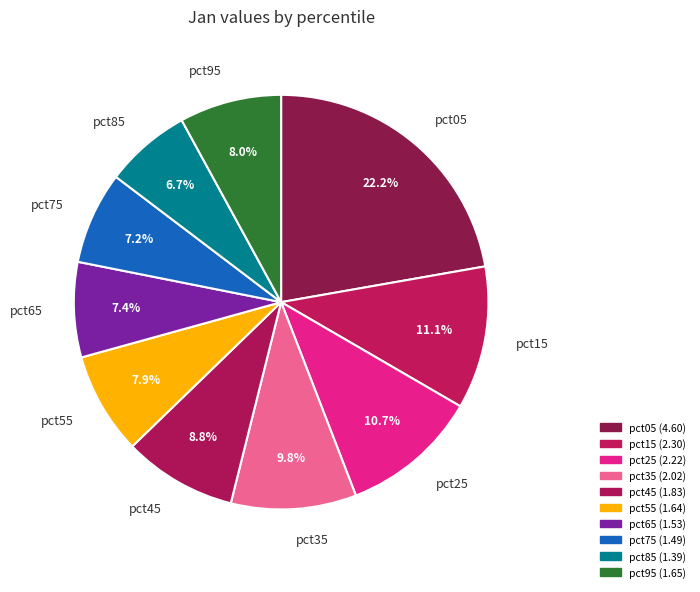

To the nearest percent, what portion does pct65 represent?

7%